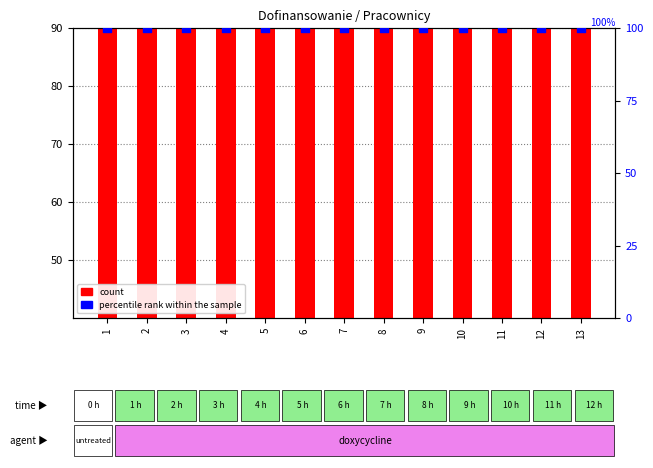

Which series contains the lowest Y value?

percentile rank within the sample